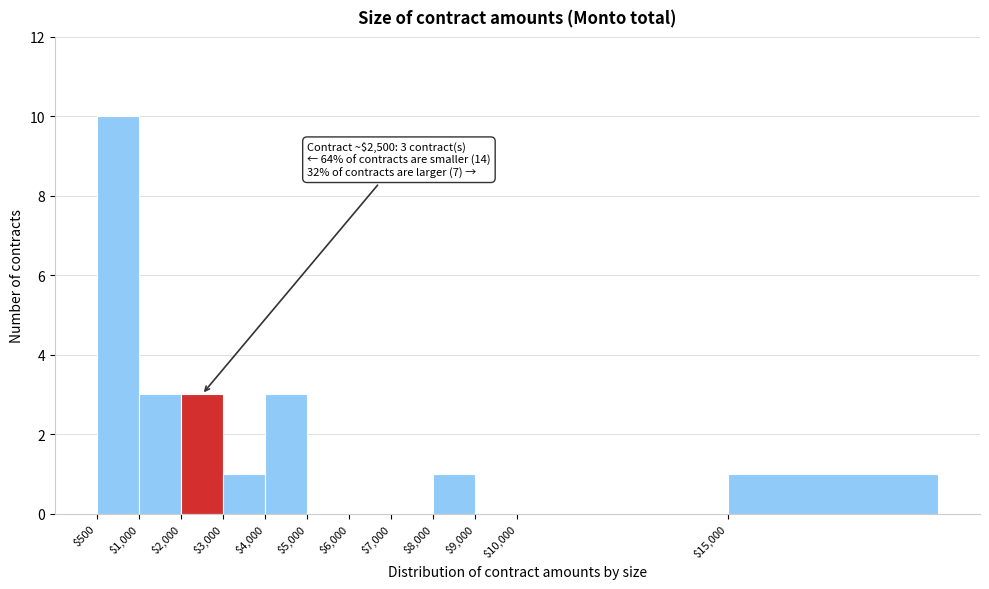

Is it true that the value at $4,000 is 3?

True